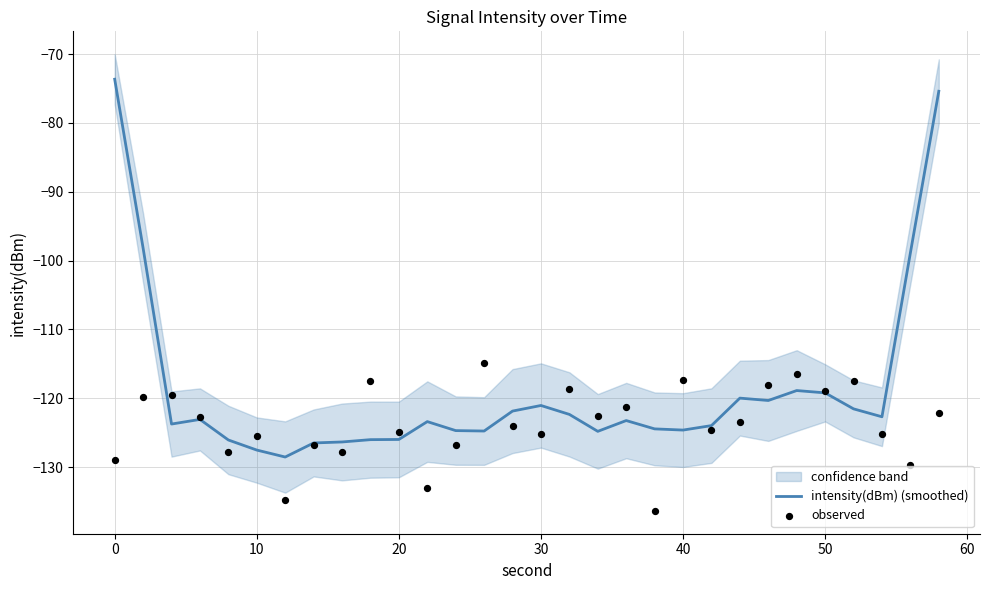

Is the value of observed at 29 greater than the value of intensity(dBm) (smoothed) at 0?

No